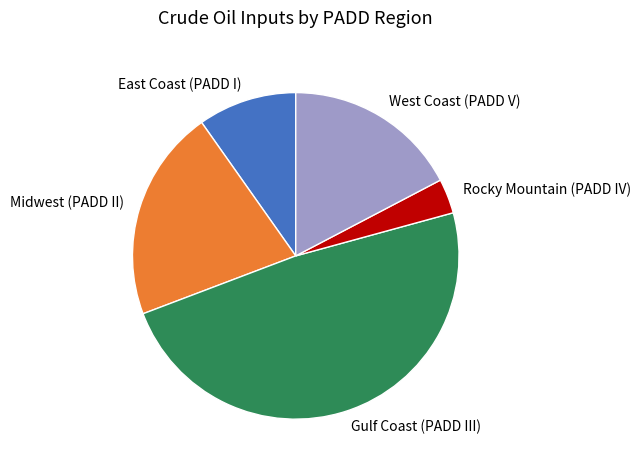

The West Coast (PADD V) slice represents 31% of the pie. True or false?

False